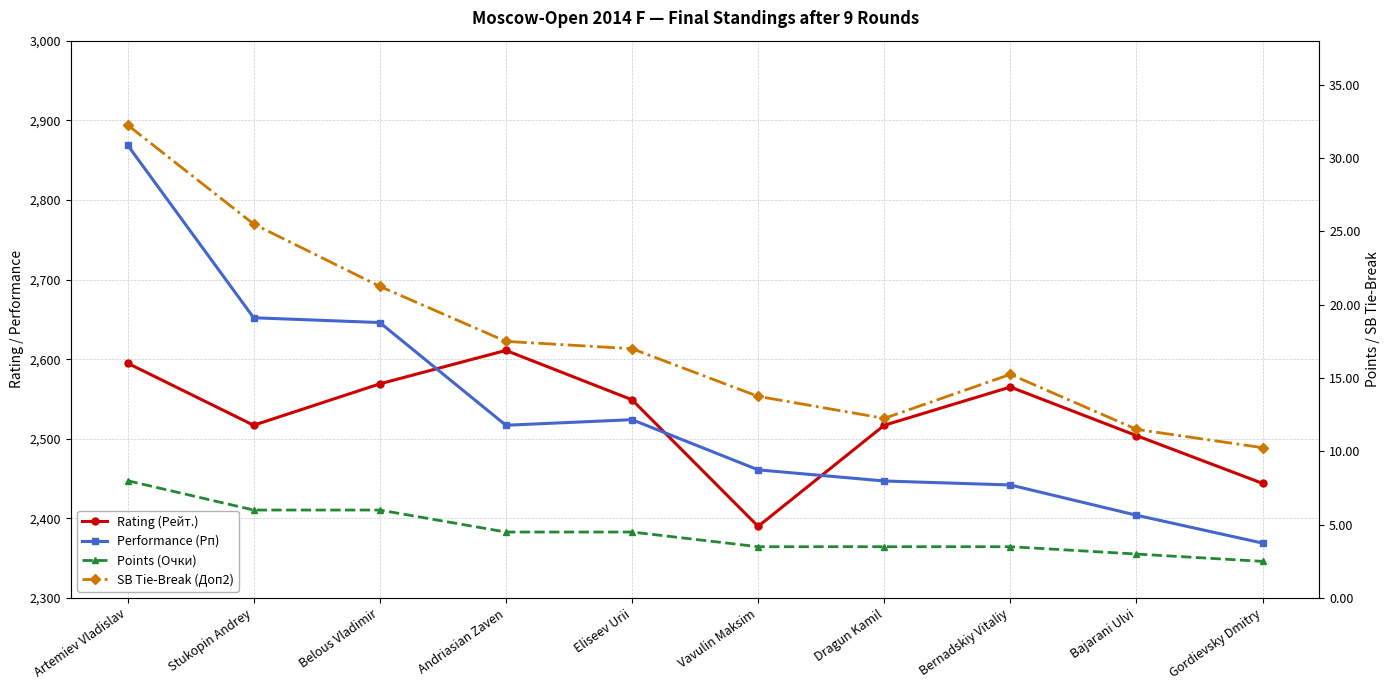

How many lines are shown in the chart?

4